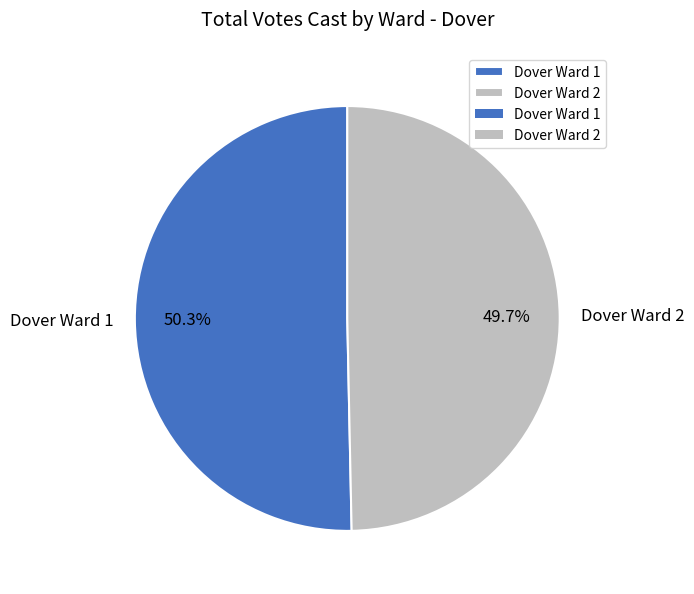

To the nearest percent, what is the average slice percentage?

50%